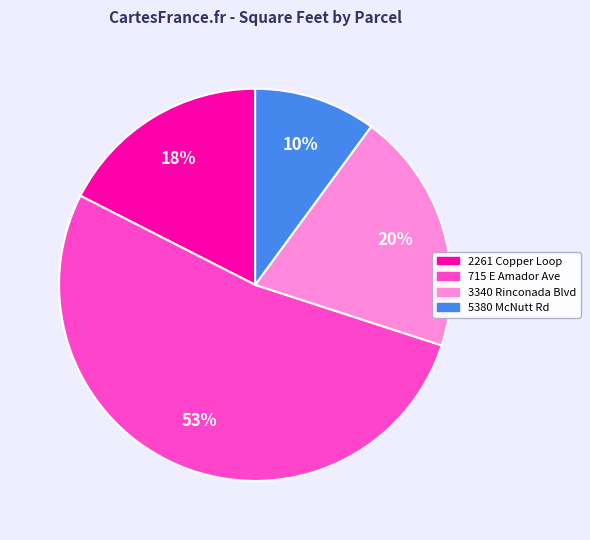

To the nearest percent, what is the average slice percentage?

25%